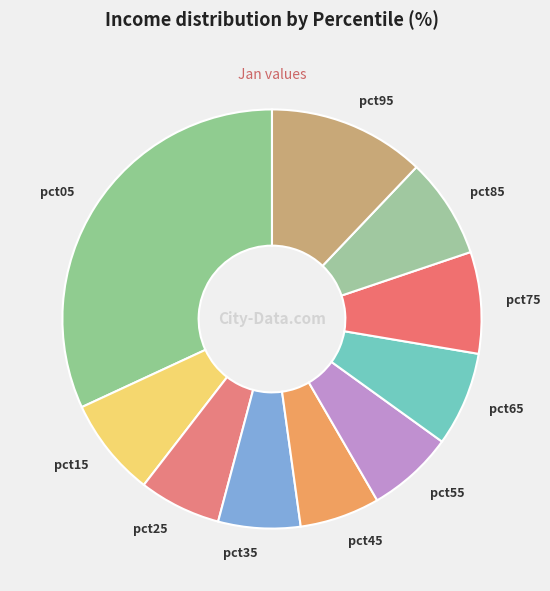

Count the number of slices in the pie.

10